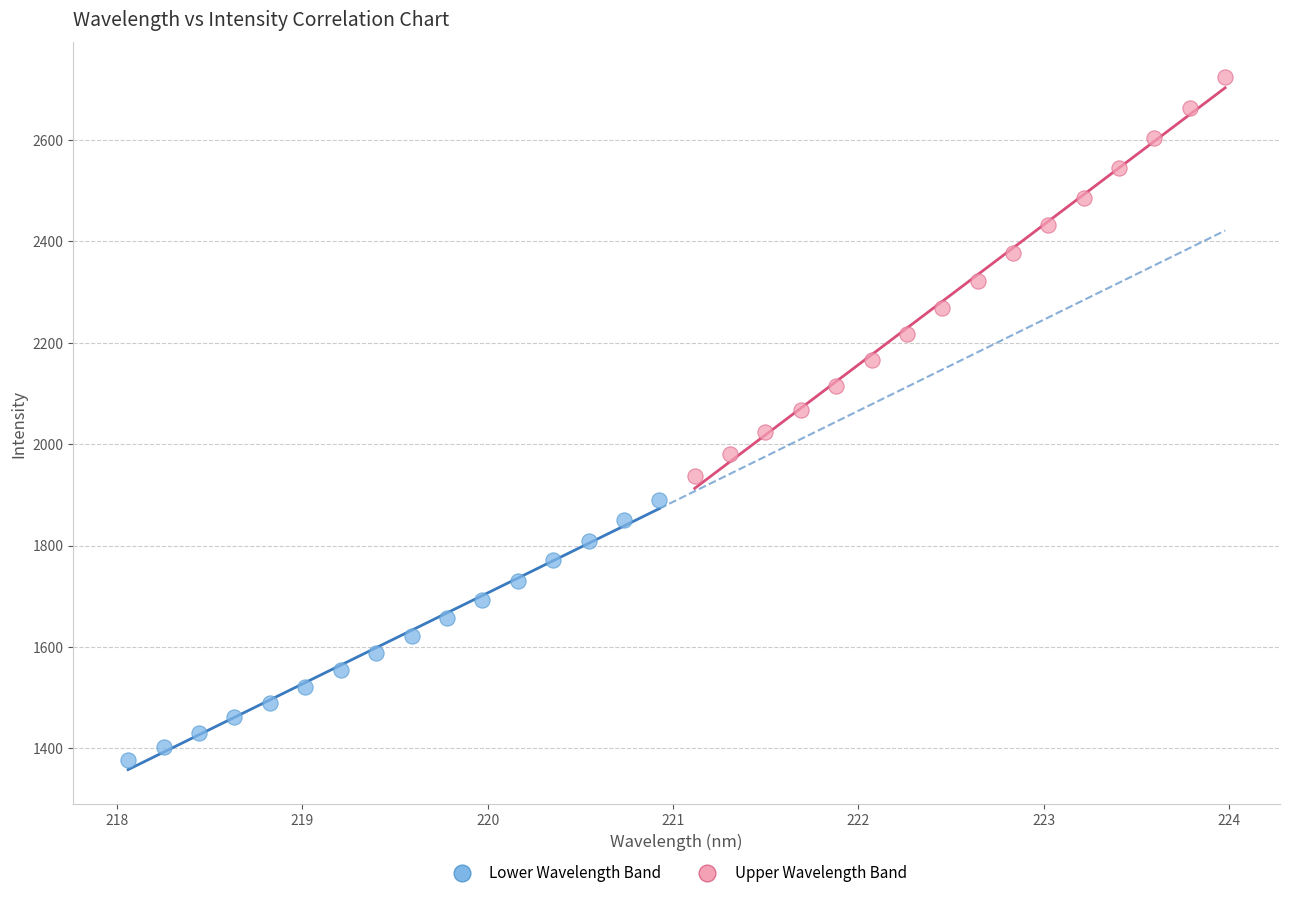

Which series contains the highest Y value?

Upper Wavelength Band